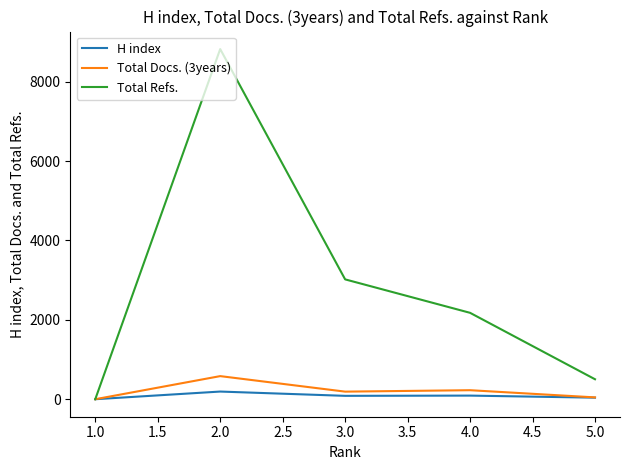

Between 3.0 and 5.0, which series saw the biggest shift?

Total Refs.